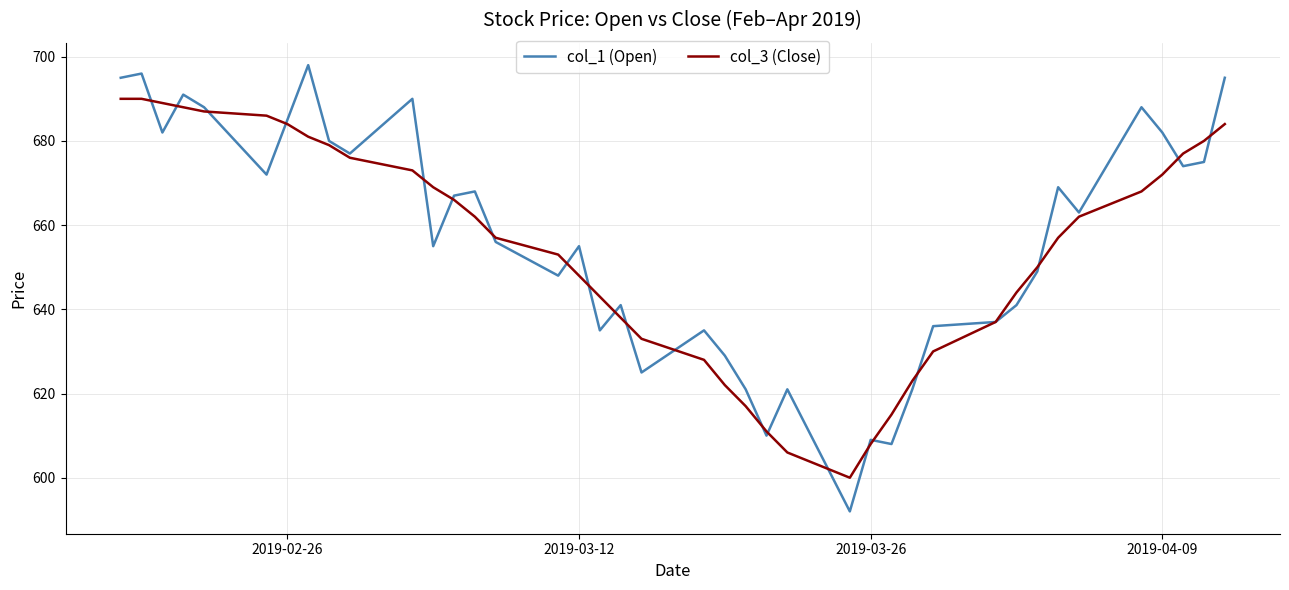

What is the maximum value shown in the chart?

698